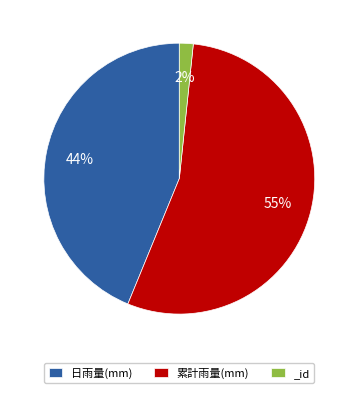

Count the number of slices in the pie.

3